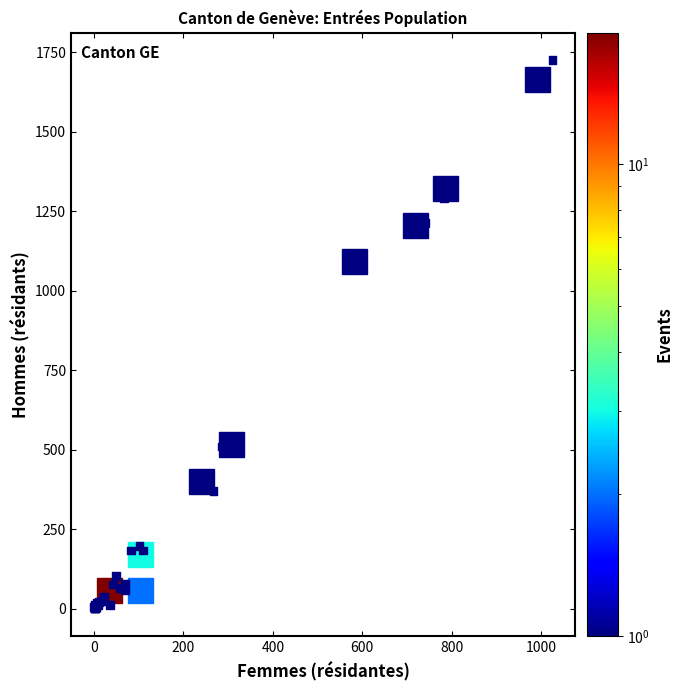

What Y value in the scatter plot is closest to 863?

1071